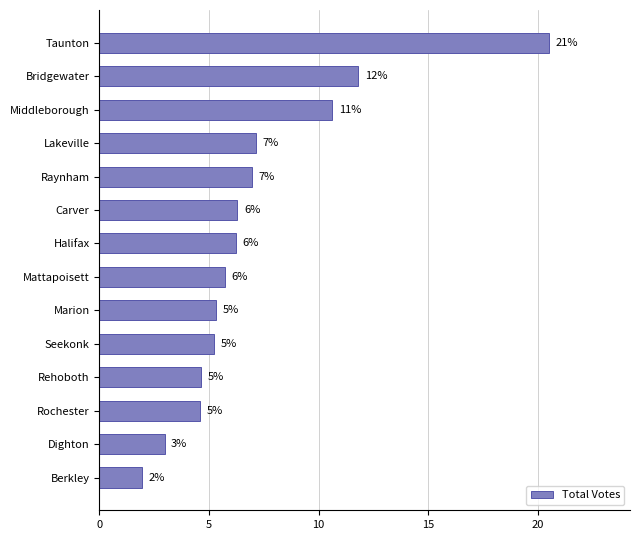

How many bars are there in total?

14